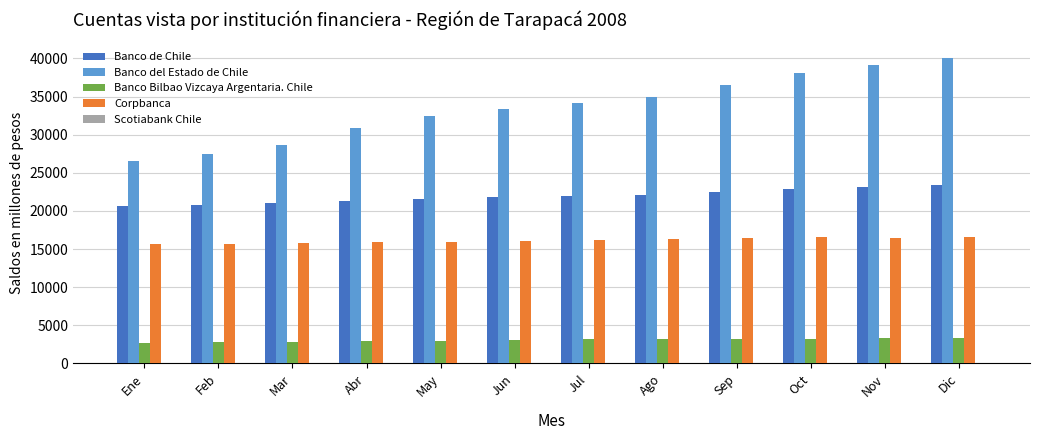

Which series has the largest total across all categories?

Banco del Estado de Chile